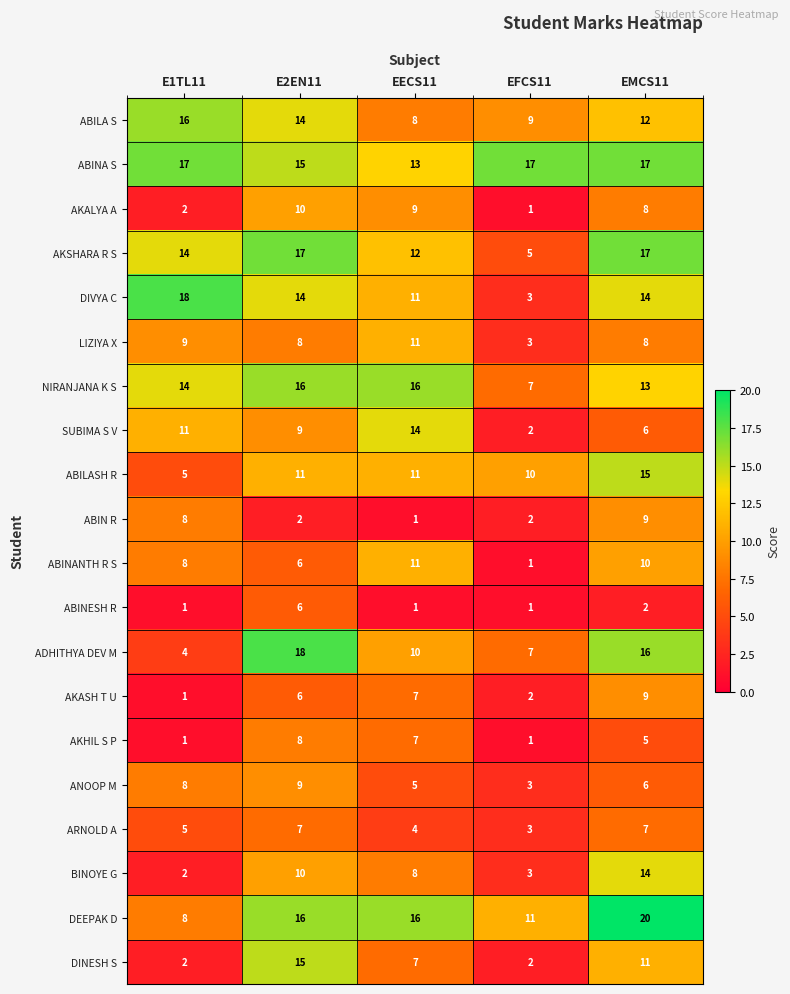

At how many categories does at least one series exceed 14?

5